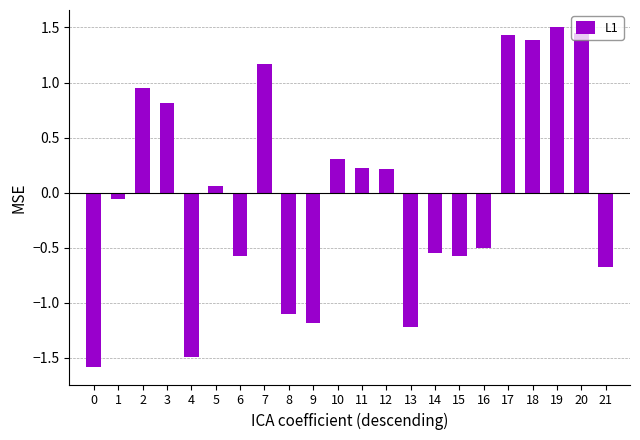

What is the difference between the second highest and minimum values?

3.0